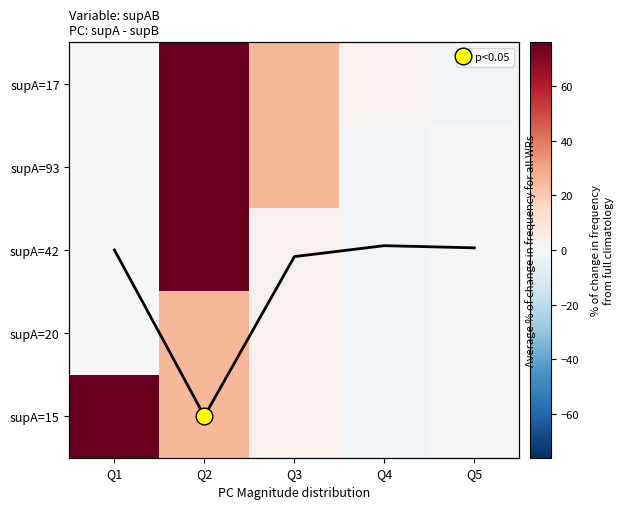

At how many categories does at least one series exceed 40?

2